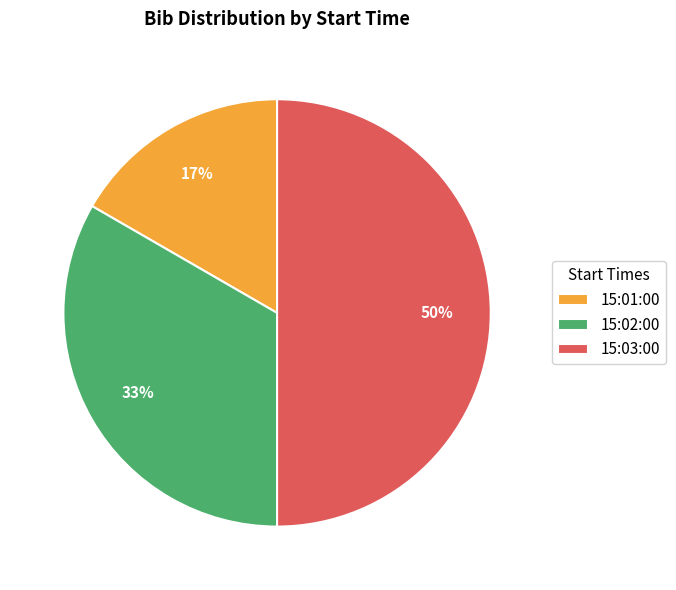

True or false: 15:03:00 accounts for 60% of the total.

False